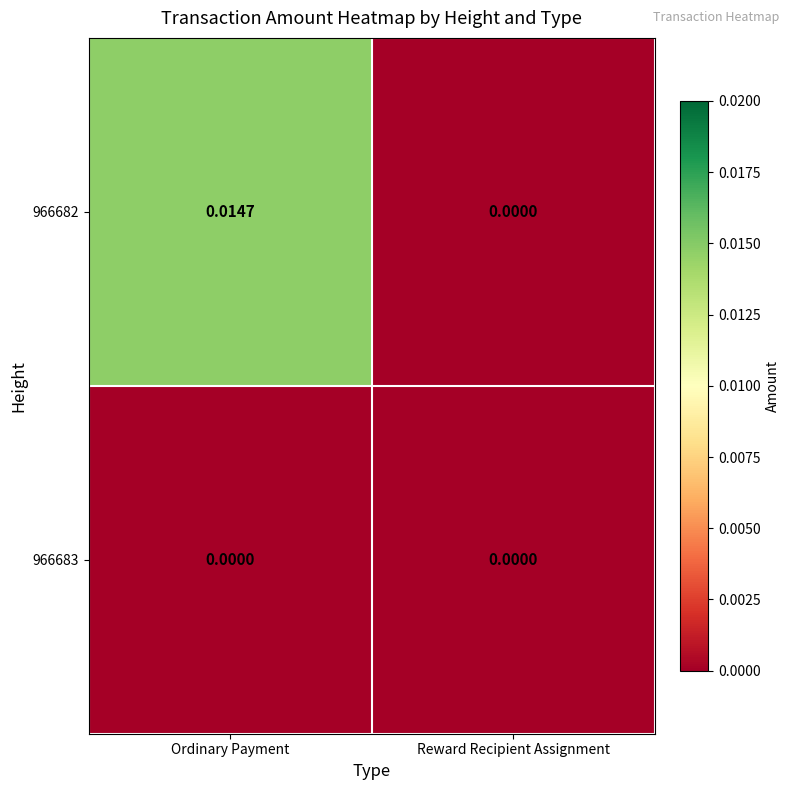

At which label is 966682 closest to 0?

Reward Recipient Assignment